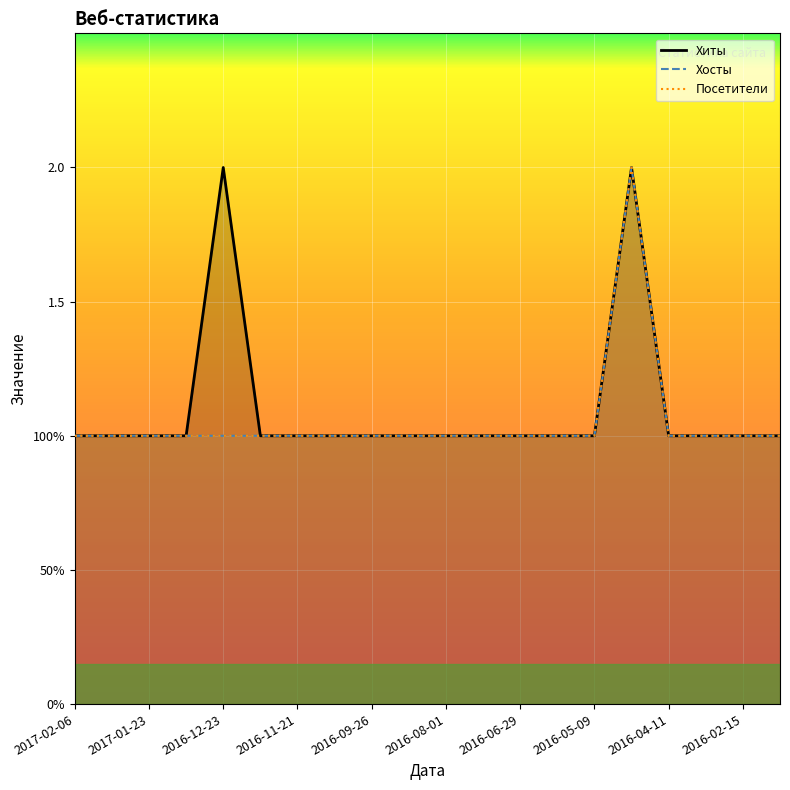

Between 2017-01-23 and 2016-08-01, which series saw the biggest shift?

Хиты